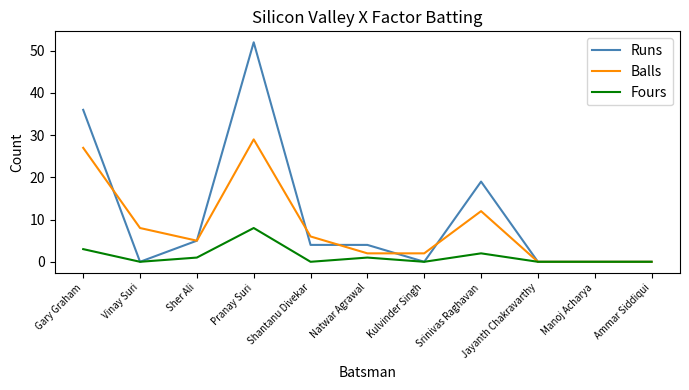

Which category has the highest value across all series?

Pranay Suri